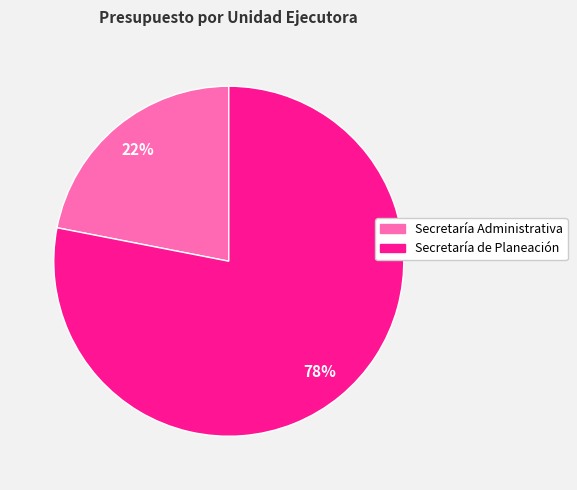

To the nearest percent, what is the average slice percentage?

50%